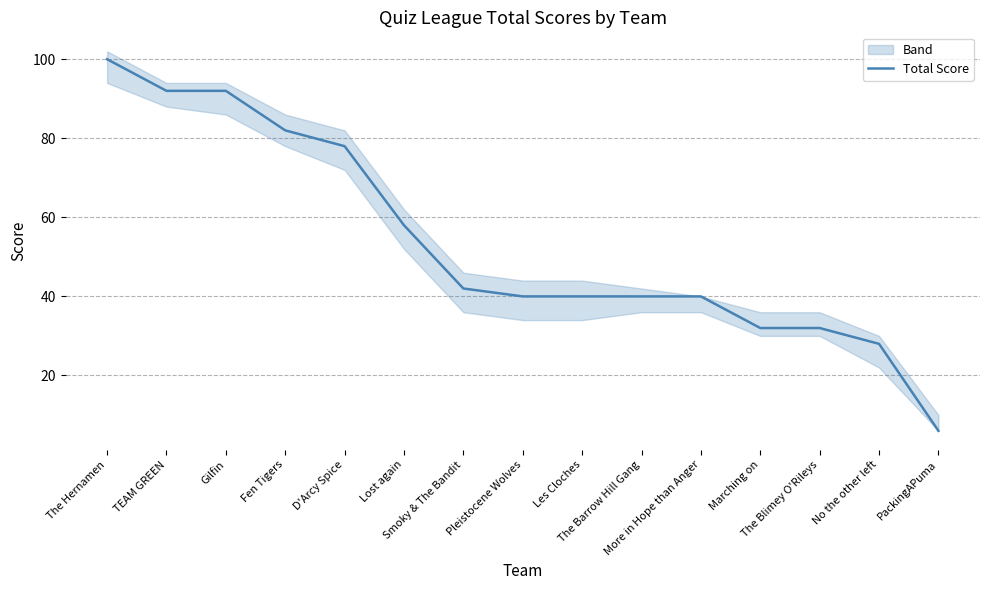

What is the label of the 3rd point from the left?

Gilfin